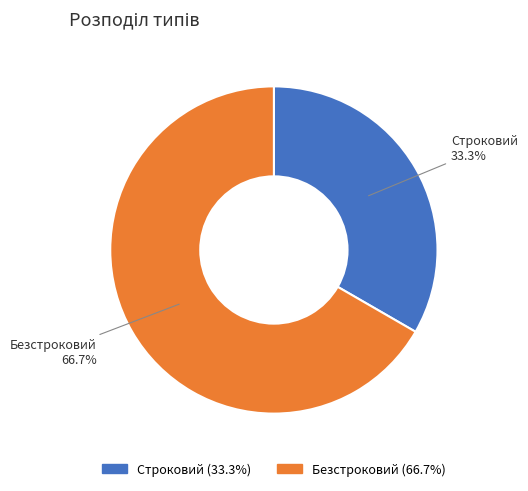

To the nearest percent, what is the average slice percentage?

50%